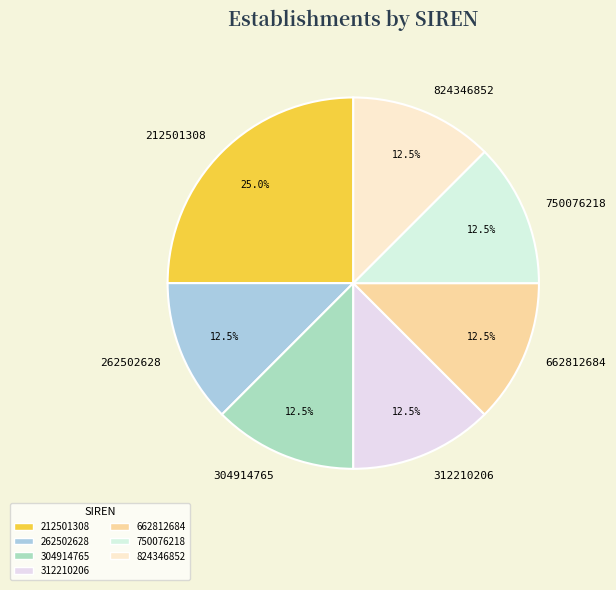

Does 304914765 account for over 50% of the chart?

No